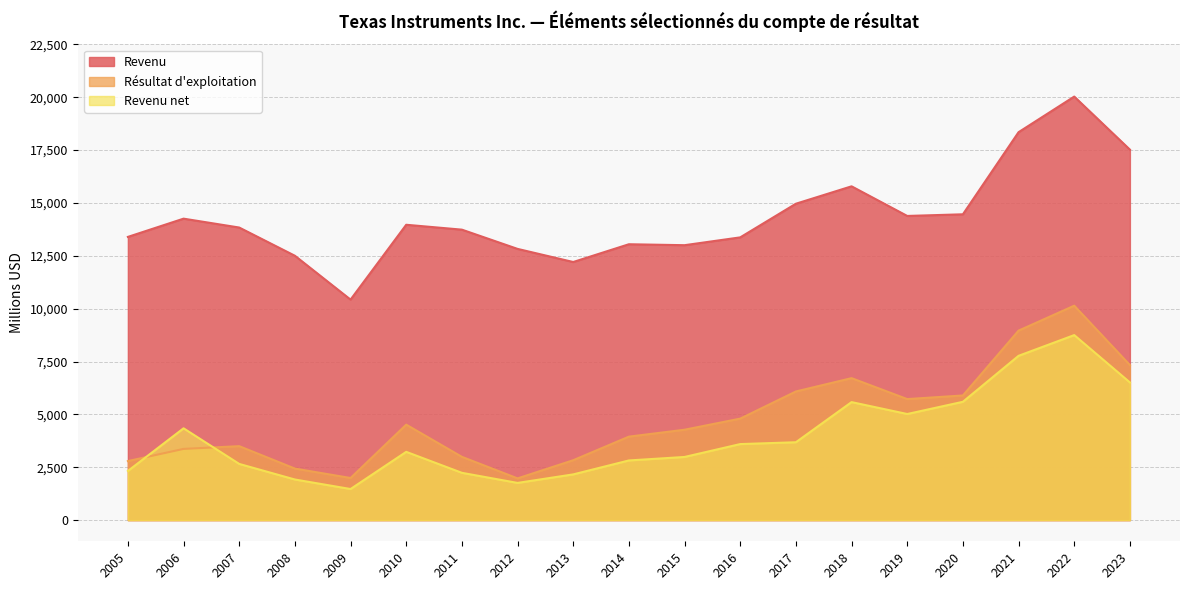

True or false: Résultat d'exploitation and Revenu intersect in this chart.

False